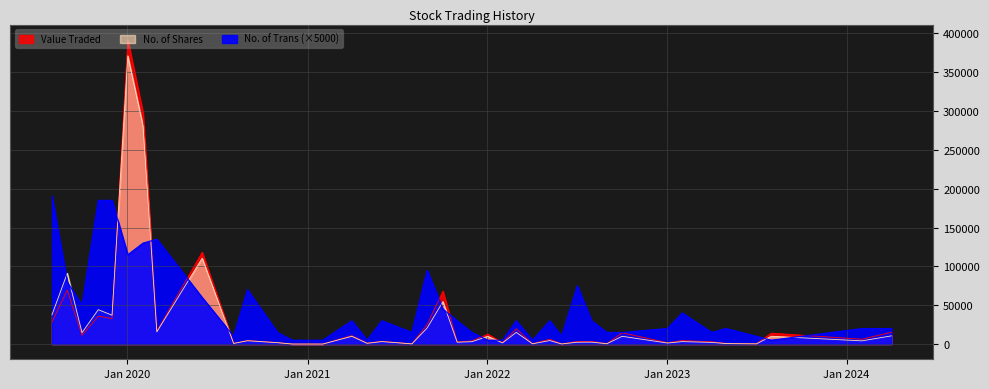

Reading left to right, extract all data points from this chart.

Value Traded: 01/04/2024=15220	01/02/2024=6216	01/08/2023=14071	02/07/2023=411	01/05/2023=849	02/04/2023=2962	01/02/2023=4482	02/01/2023=1766	02/10/2022=14500	01/09/2022=556	01/08/2022=3373	03/07/2022=3360	01/06/2022=202	08/05/2022=6257	03/04/2022=437	01/03/2022=19655	01/02/2022=1950	02/01/2022=12800	01/12/2021=3964	01/11/2021=2978	03/10/2021=68101	01/09/2021=25102	01/08/2021=297	01/06/2021=3619	02/05/2021=1120	01/04/2021=10900	01/02/2021=18	01/12/2020=55	01/11/2020=1911	01/09/2020=4517	04/08/2020=880	01/06/2020=118219	01/03/2020=16566	02/02/2020=297474	02/01/2020=391749	01/12/2019=32818	03/11/2019=35983	01/10/2019=11281	01/09/2019=69337	01/08/2019=28670
No. of Shares: 01/04/2024=10569	01/02/2024=4144	01/08/2023=10051	02/07/2023=300	01/05/2023=620	02/04/2023=2162	01/02/2023=3180	02/01/2023=1336	02/10/2022=10000	01/09/2022=400	01/08/2022=2460	03/07/2022=2376	01/06/2022=152	08/05/2022=4520	03/04/2022=336	01/03/2022=15049	01/02/2022=1500	02/01/2022=10000	01/12/2021=3066	01/11/2021=2365	03/10/2021=54601	01/09/2021=20713	01/08/2021=248	01/06/2021=3180	02/05/2021=1000	01/04/2021=10000	01/02/2021=17	01/12/2020=50	01/11/2020=1790	01/09/2020=4276	04/08/2020=800	01/06/2020=110500	01/03/2020=15755	02/02/2020=280474	02/01/2020=371064	01/12/2019=37160	03/11/2019=44292	01/10/2019=14650	01/09/2019=91211	01/08/2019=37704
No. of Trans: 01/04/2024=4	01/02/2024=4	01/08/2023=1	02/07/2023=2	01/05/2023=4	02/04/2023=3	01/02/2023=8	02/01/2023=4	02/10/2022=3	01/09/2022=3	01/08/2022=6	03/07/2022=15	01/06/2022=2	08/05/2022=6	03/04/2022=1	01/03/2022=6	01/02/2022=1	02/01/2022=1	01/12/2021=3	01/11/2021=6	03/10/2021=9	01/09/2021=19	01/08/2021=3	01/06/2021=6	02/05/2021=1	01/04/2021=6	01/02/2021=1	01/12/2020=1	01/11/2020=3	01/09/2020=14	04/08/2020=2	01/06/2020=12	01/03/2020=27	02/02/2020=26	02/01/2020=23	01/12/2019=37	03/11/2019=37	01/10/2019=10	01/09/2019=16	01/08/2019=38